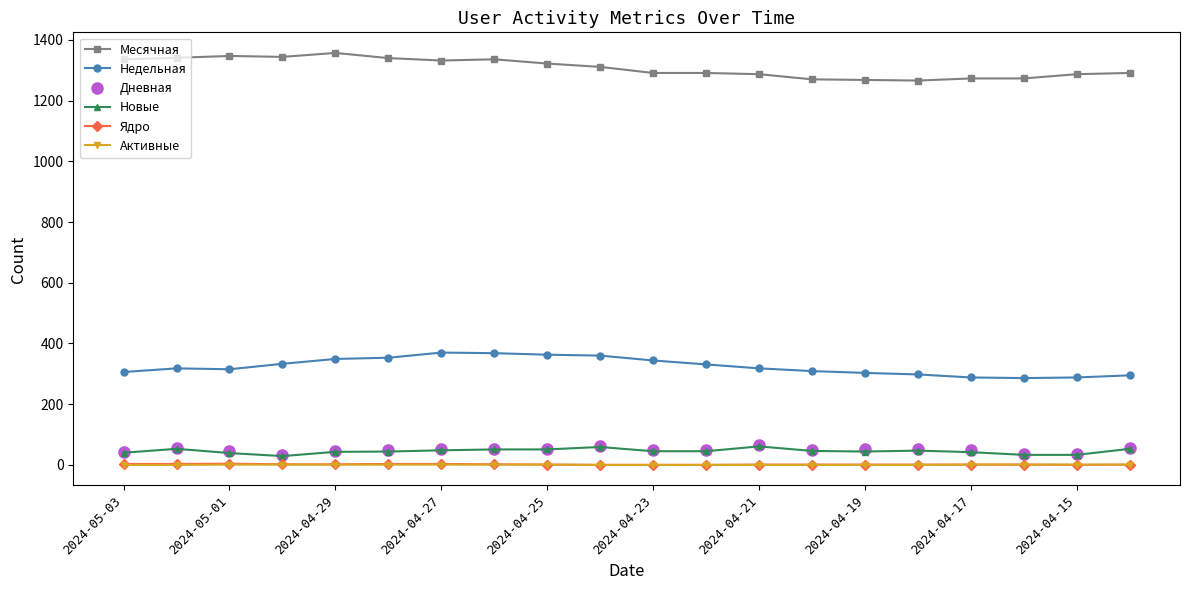

At how many categories does at least one series exceed 1235?

20